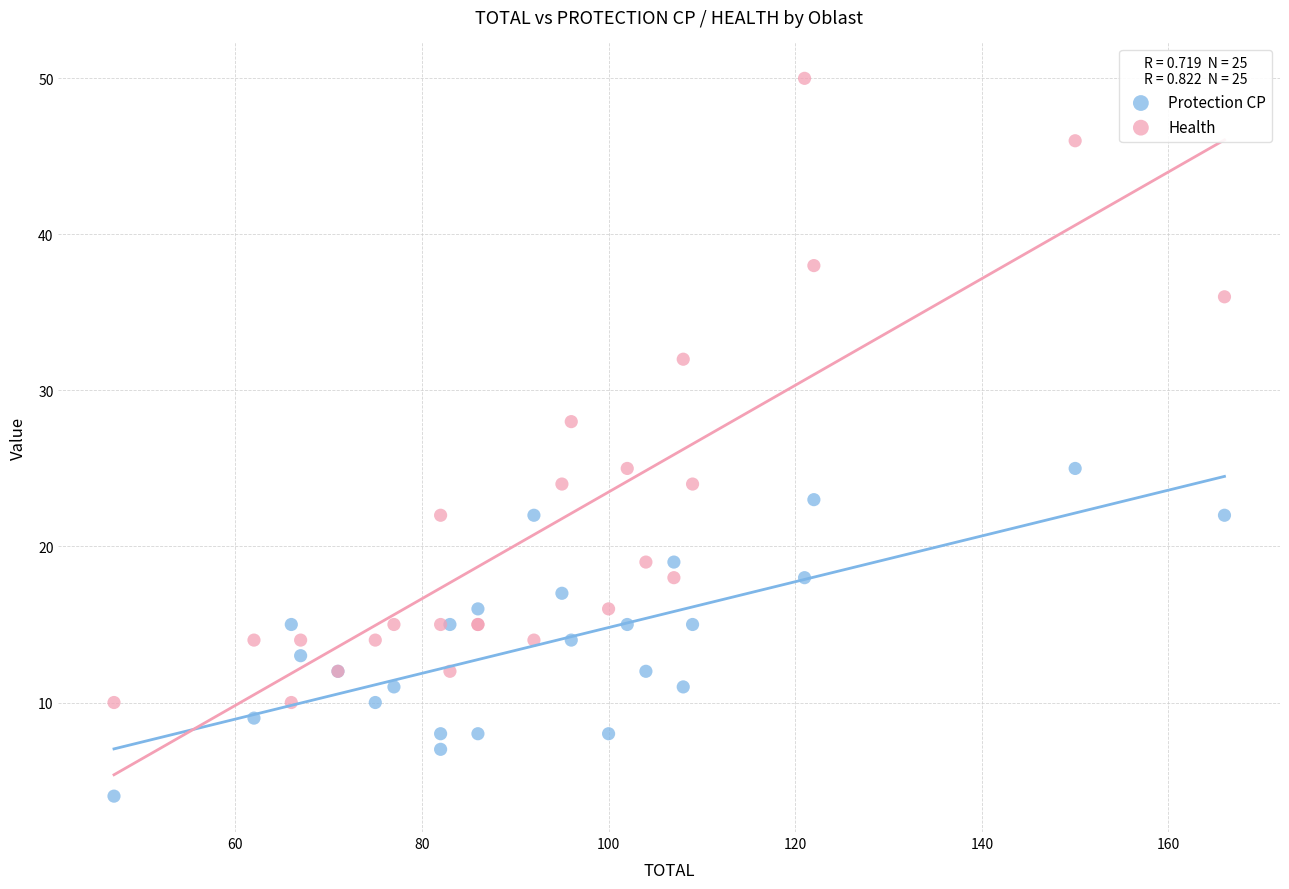

What is the X range (max minus min) for the scatter plot?

119